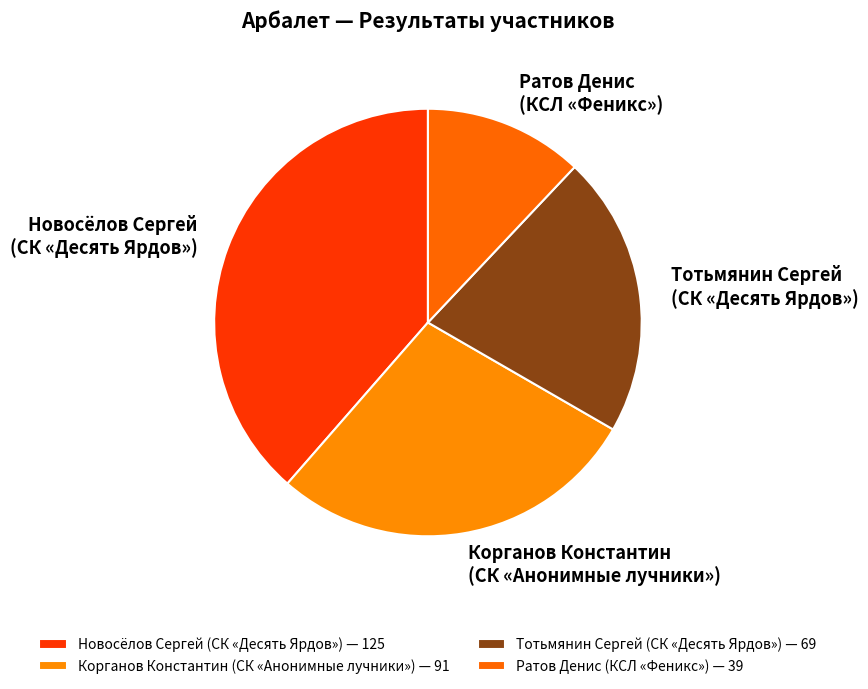

Is the sum of Новосёлов Сергей (СК «Десять Ярдов») and Тотьмянин Сергей (СК «Десять Ярдов») greater than half?

Yes